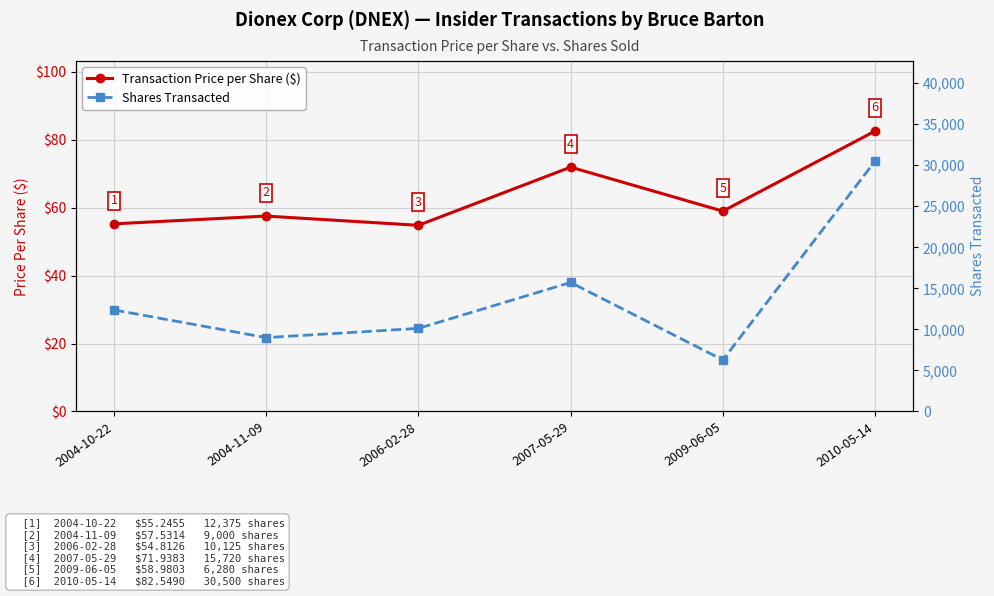

Reading left to right, extract all data points from this chart.

Transaction Price per Share ($): 55.2	57.5	54.8	71.9	59.0	82.5
Shares Transacted: 12375.0	9000.0	10125.0	15720.0	6280.0	30500.0